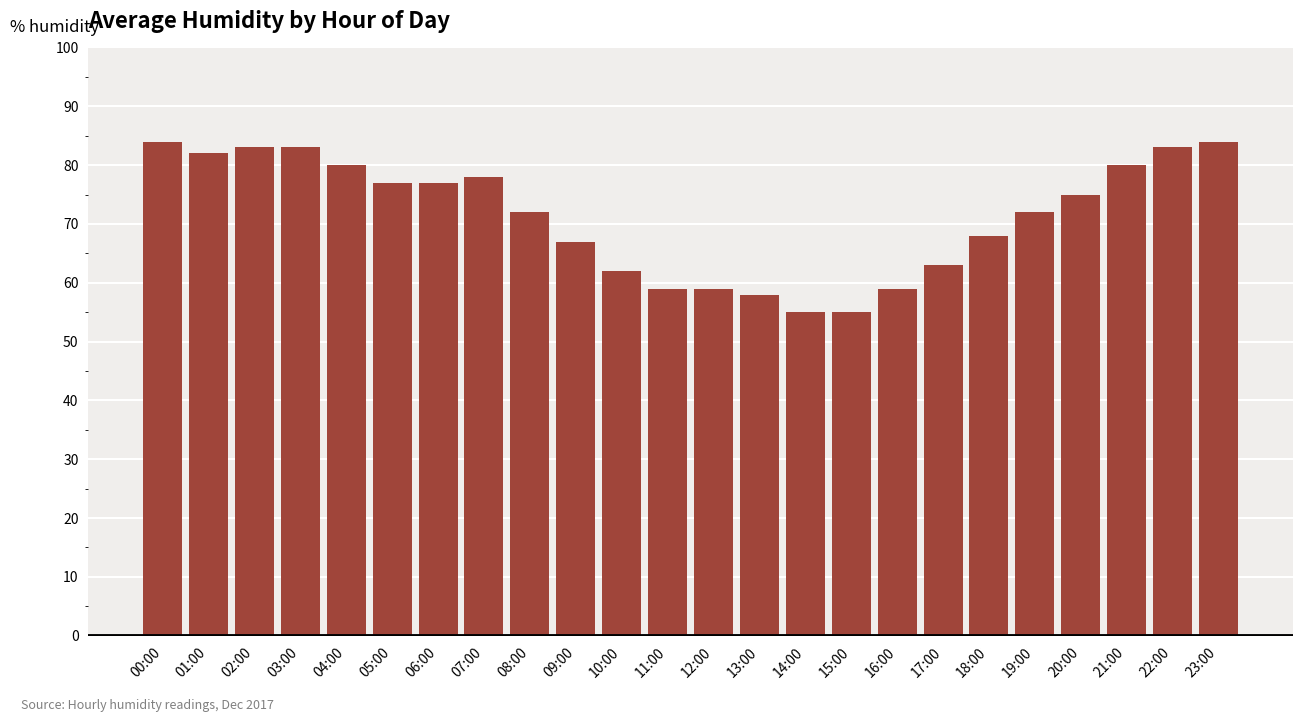

Reading right to left, transcribe all the data shown in this chart.

23:00=84	22:00=83	21:00=80	20:00=75	19:00=72	18:00=68	17:00=63	16:00=59	15:00=55	14:00=55	13:00=58	12:00=59	11:00=59	10:00=62	09:00=67	08:00=72	07:00=78	06:00=77	05:00=77	04:00=80	03:00=83	02:00=83	01:00=82	00:00=84